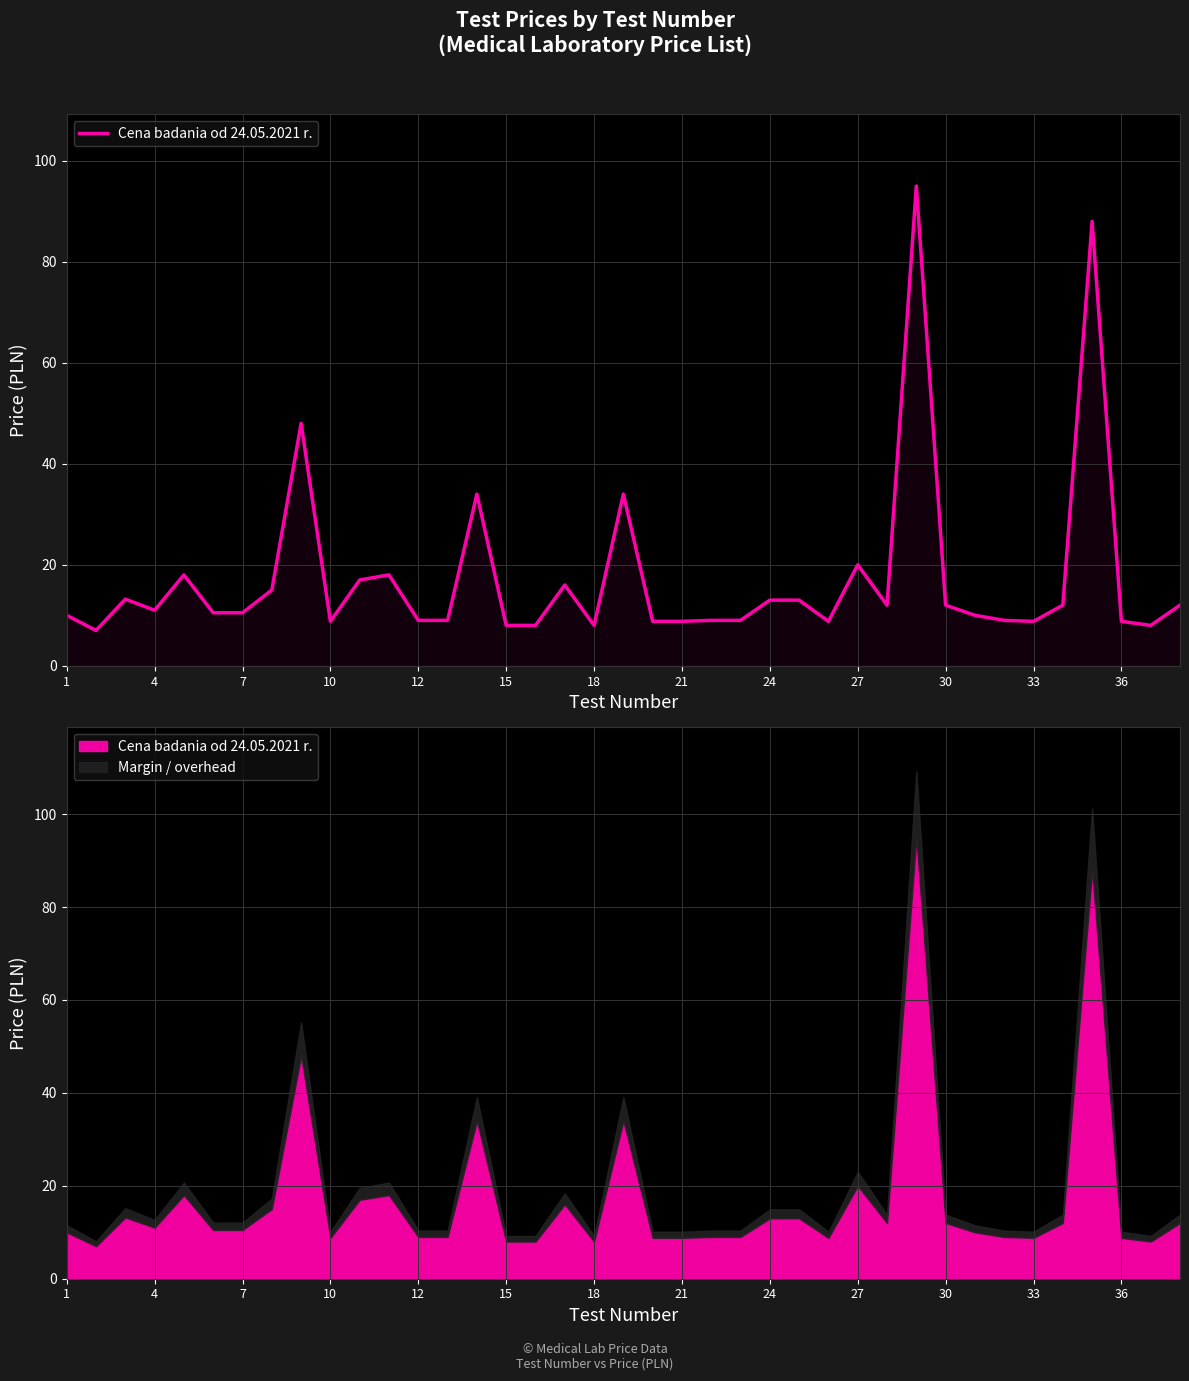

What is the difference between the maximum and minimum values?

88.0